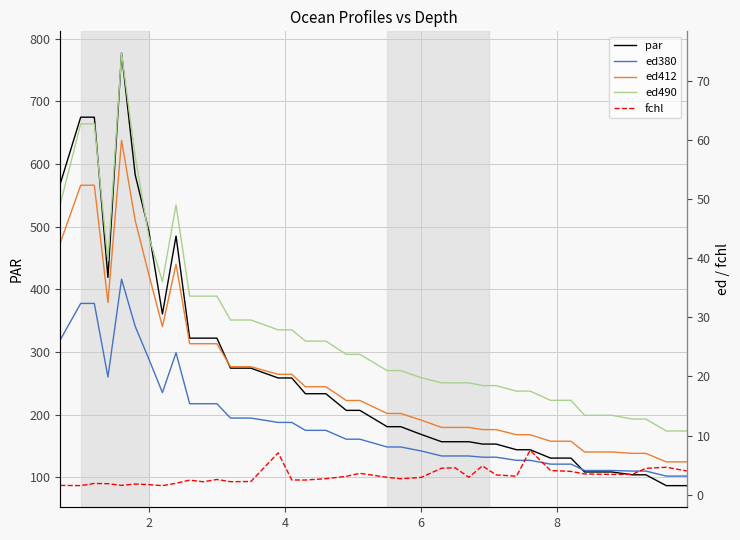

What is the value of the par point at the 21st from the left?

180.6